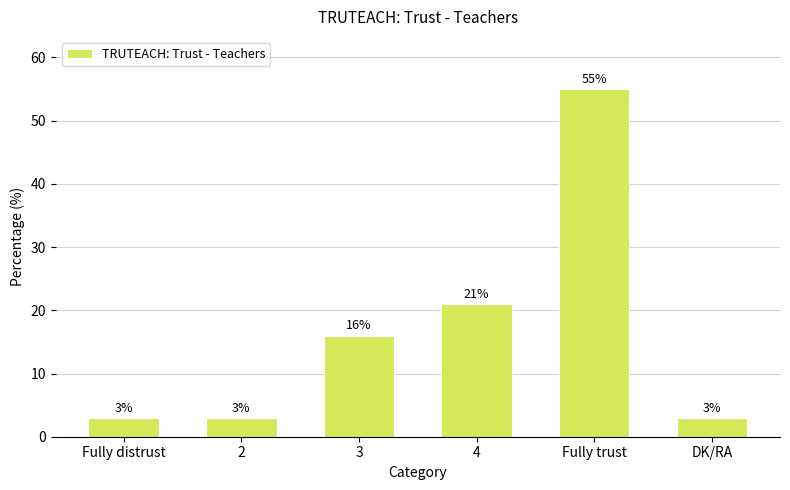

What is the change in value from 2 to 4?

+18